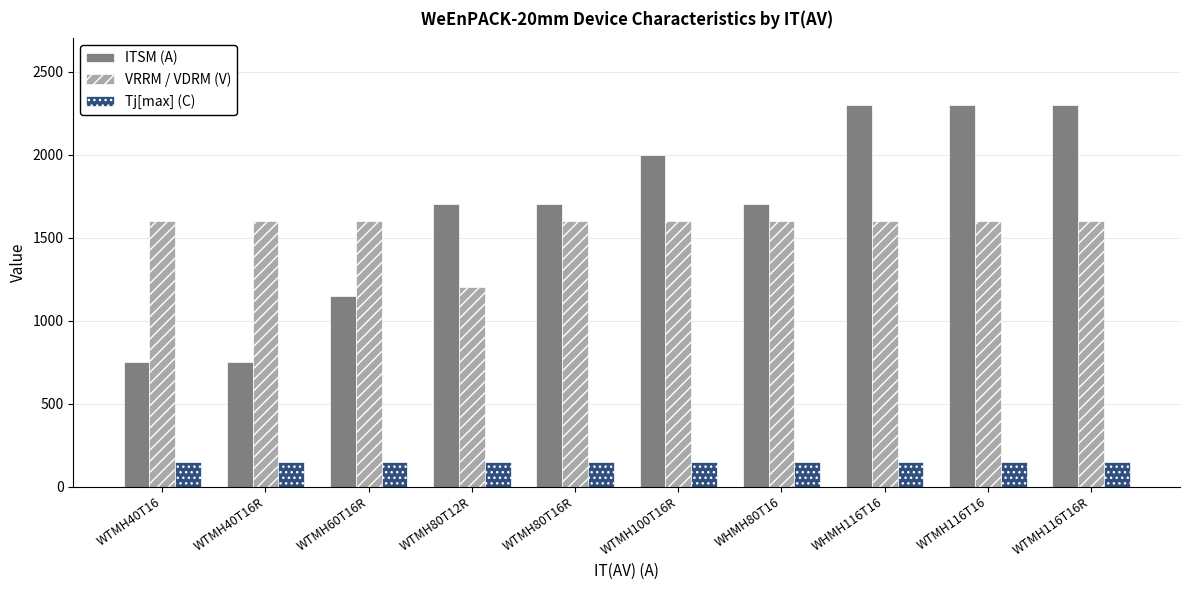

True or false: ITSM (A) has a value of 497 at WTMH40T16.

False